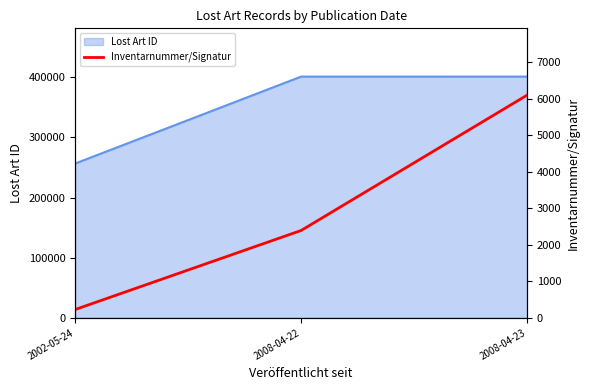

Between 2002-05-24 and 2008-04-22, which is larger?

2008-04-22